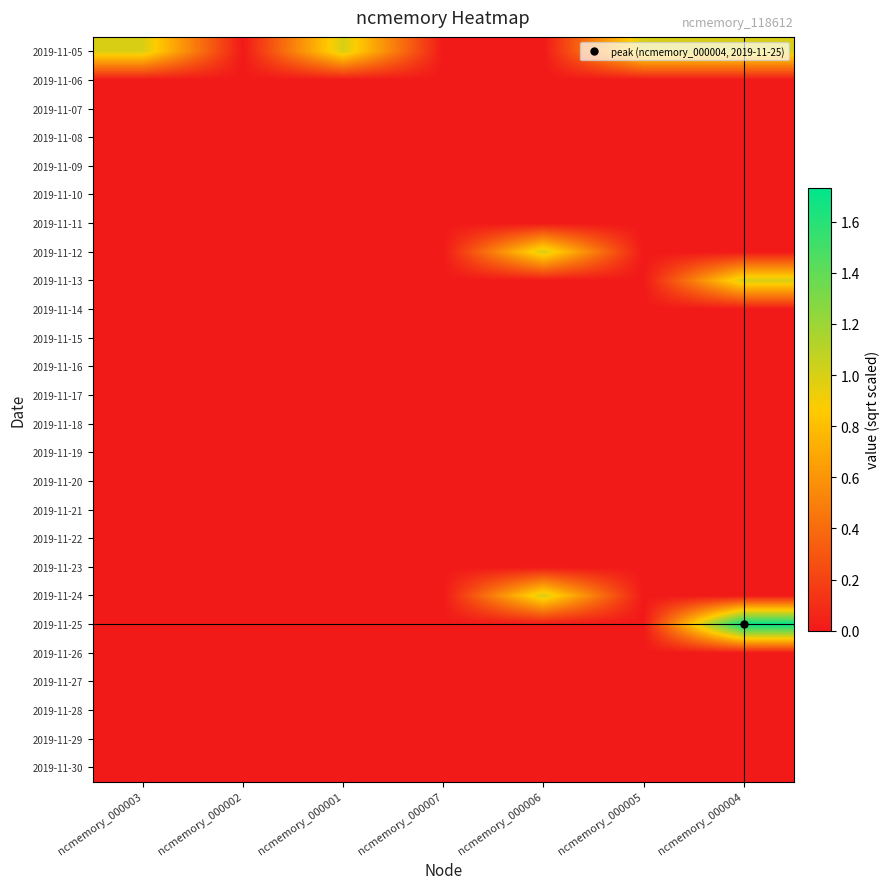

What is the total value across all series at ncmemory_000004?

3.7